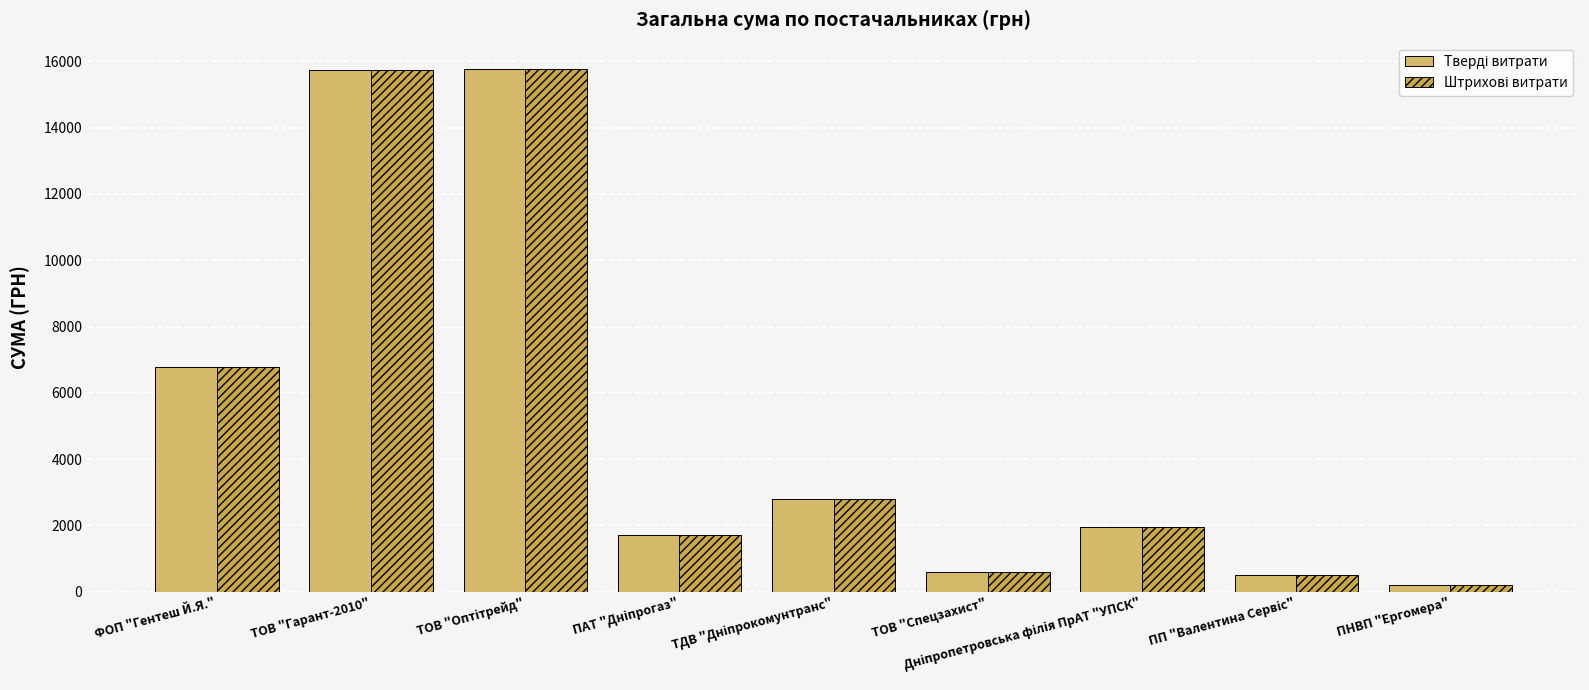

How many groups of bars are there?

9